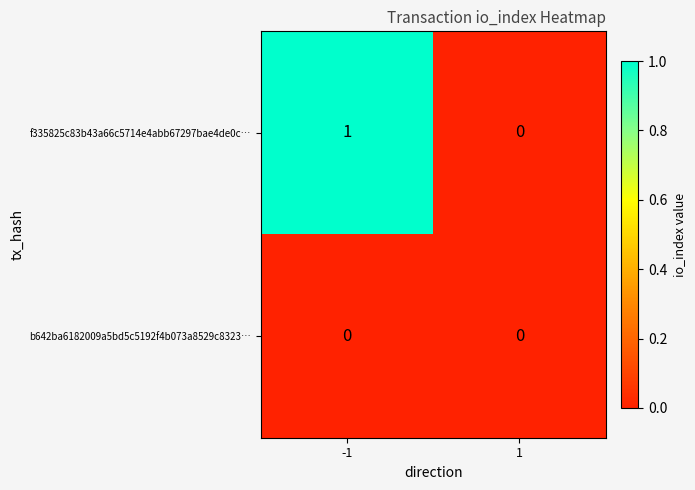

What is the total value across all series at -1?

1